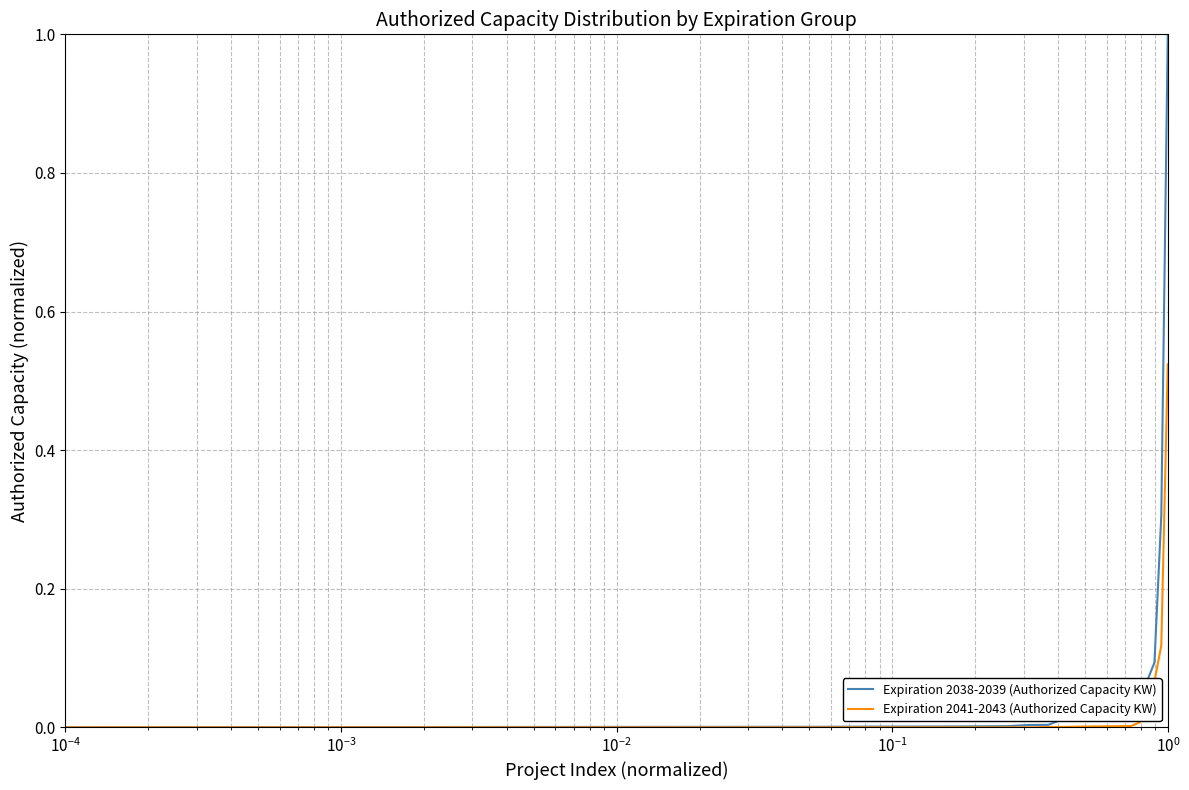

How many lines are shown in the chart?

2